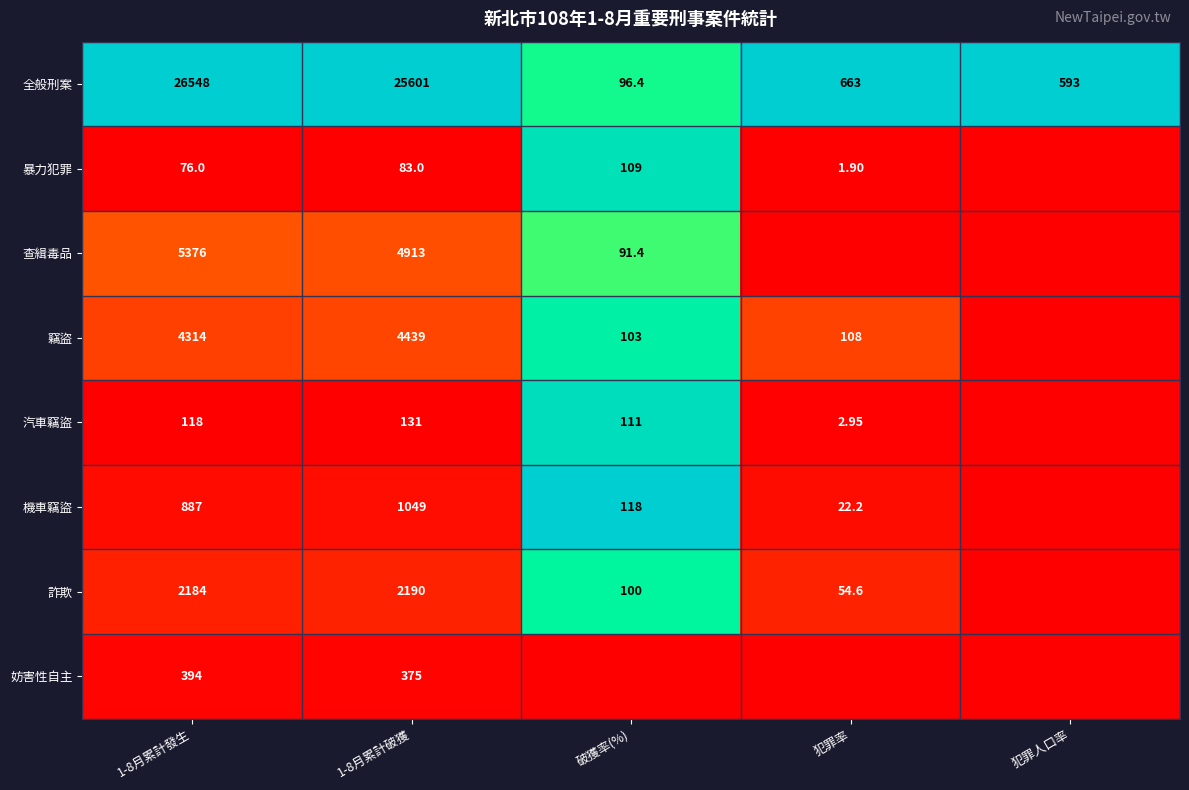

At 1-8月累計破獲, list the series in order from largest to smallest.

全般刑案, 查緝毒品, 竊盜, 詐欺, 機車竊盜, 妨害性自主, 汽車竊盜, 暴力犯罪